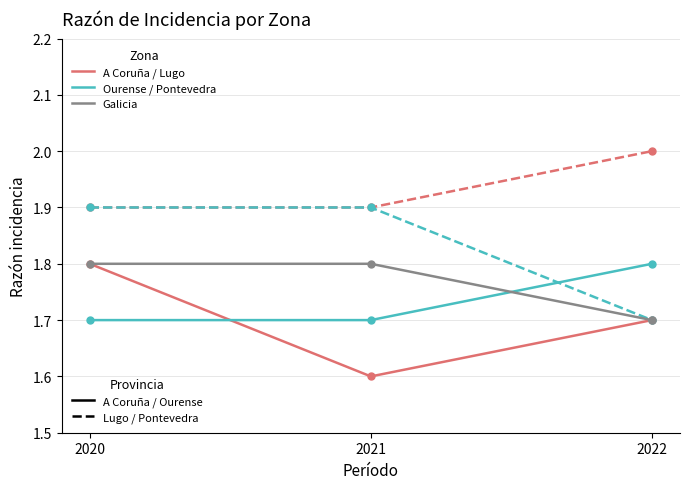

At which category is the sum across all series the highest?

2020